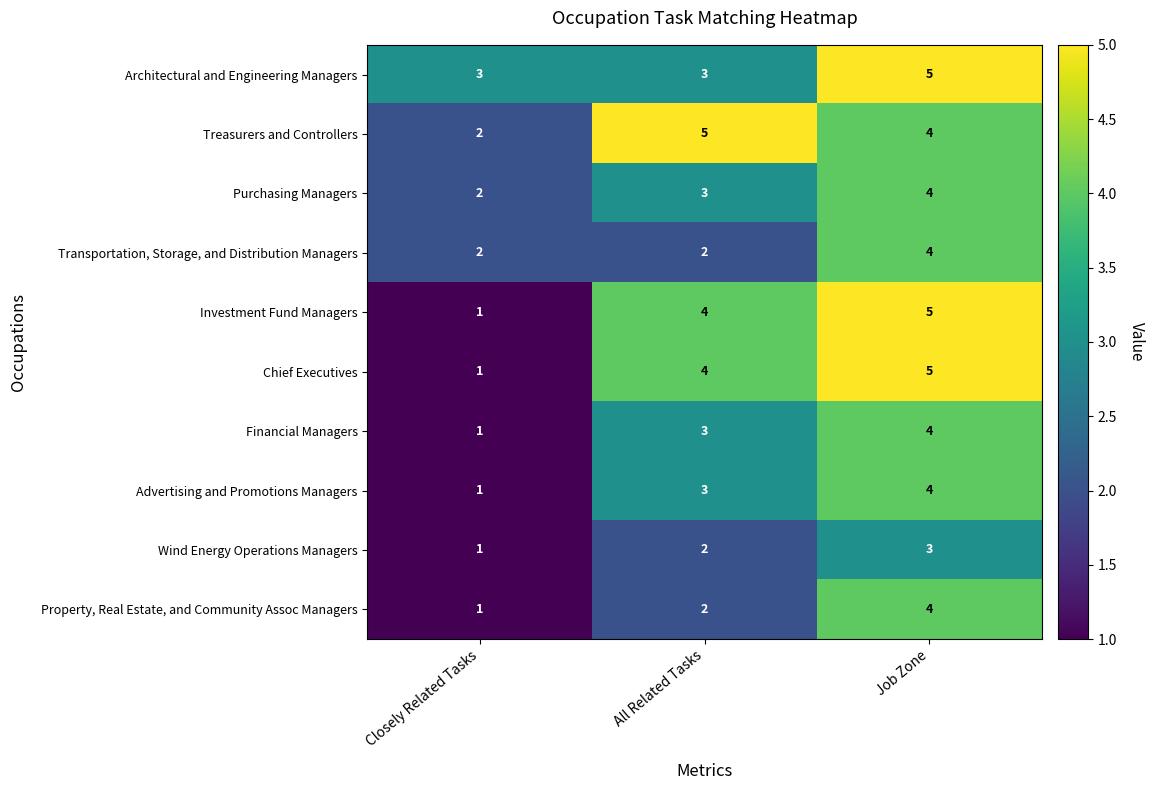

What is the sum of all Purchasing Managers values?

9